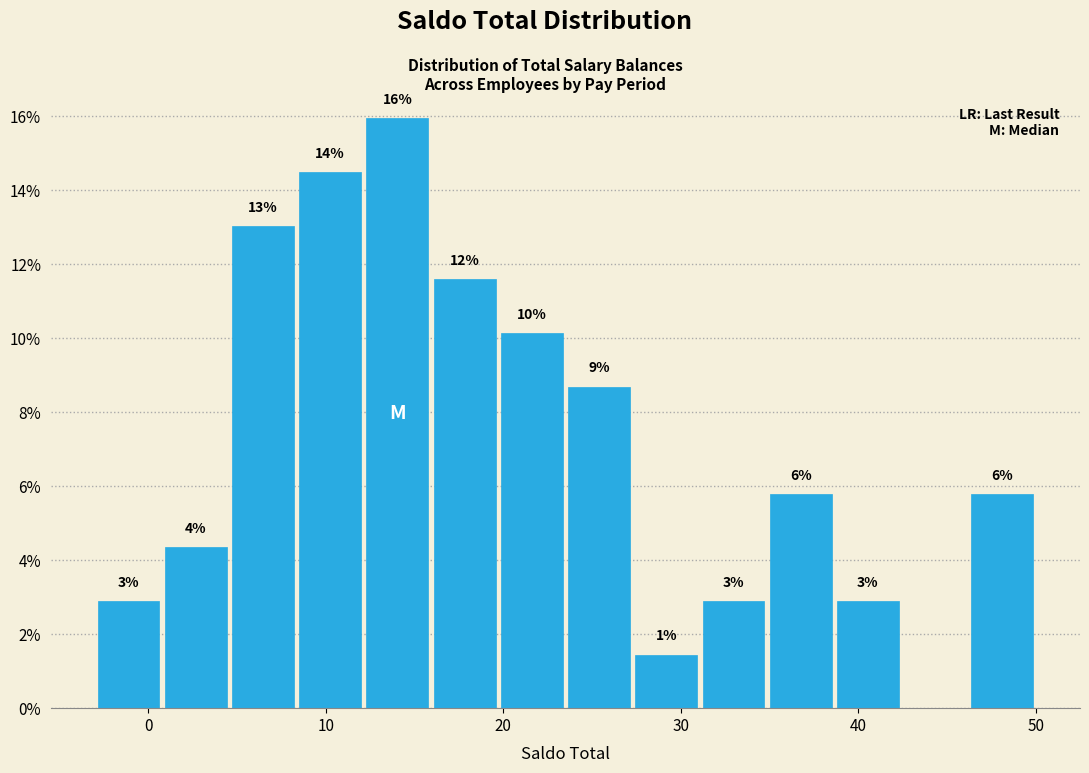

Around what value on the x-axis is the tallest bar? Give the approximate position of its centre, as read against the axis.

14